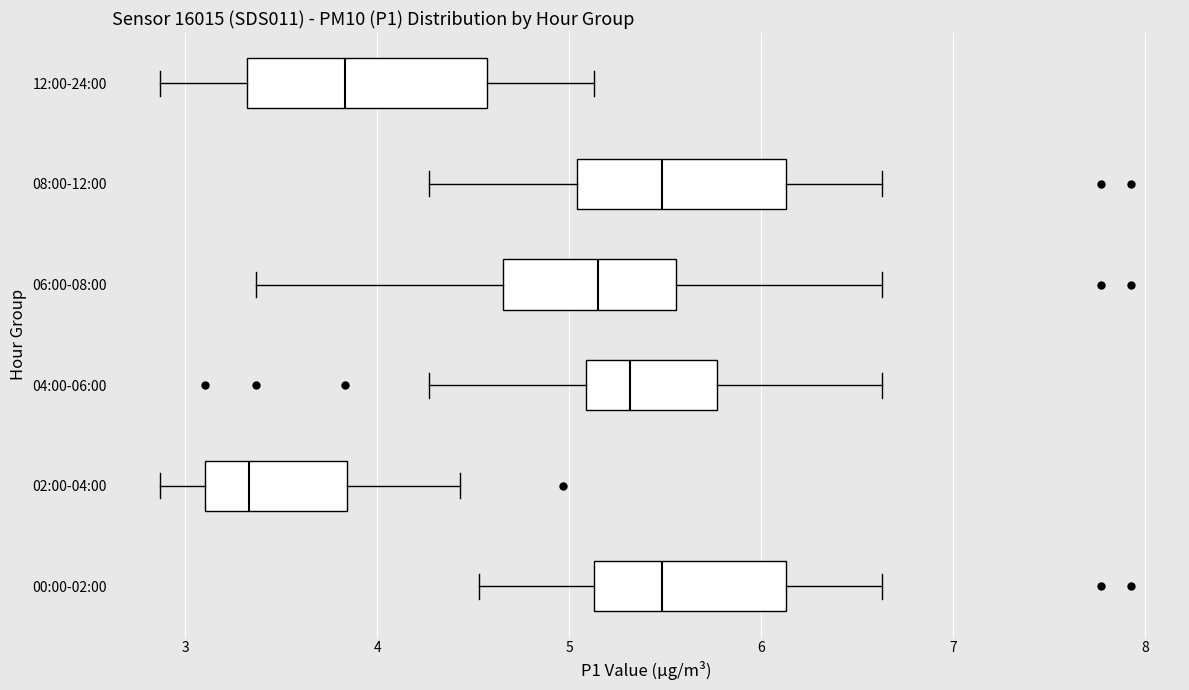

Which box has the furthest to the left median line?

02:00-04:00